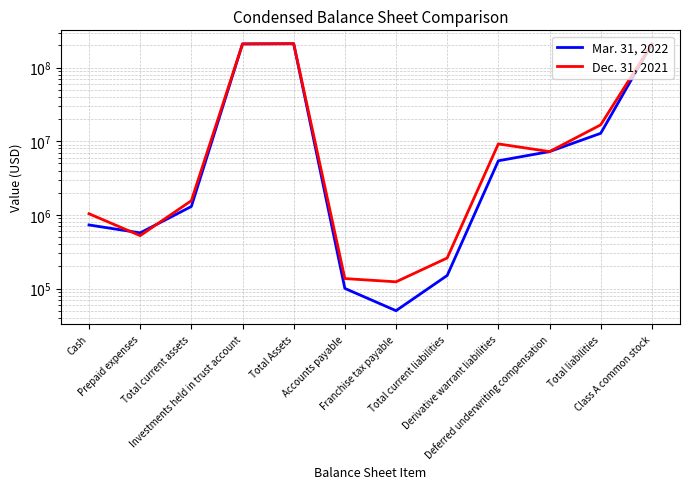

What is the label of the 7th point from the right?

Accounts payable